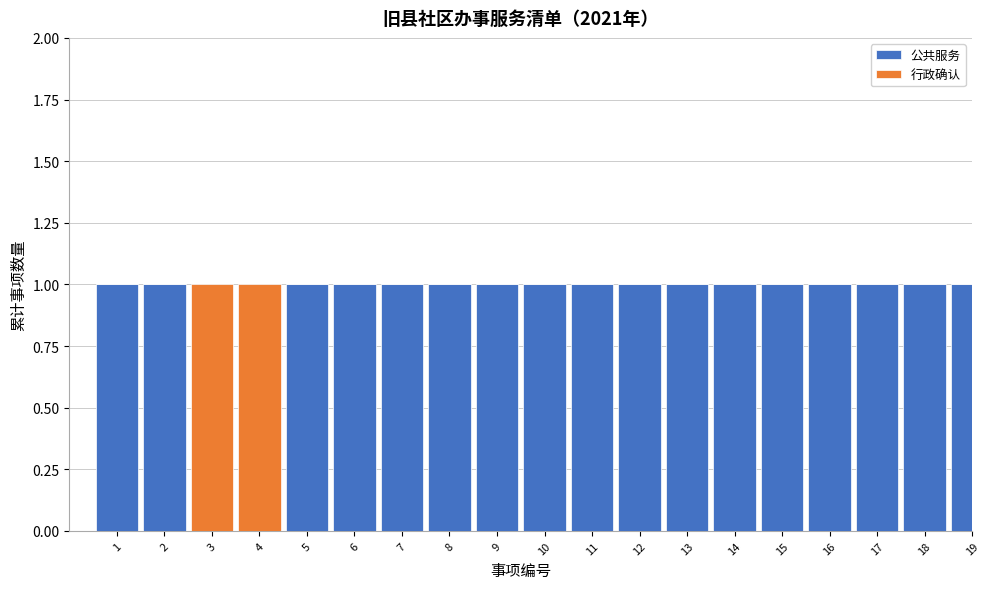

What is the sum of all 公共服务 values?

17